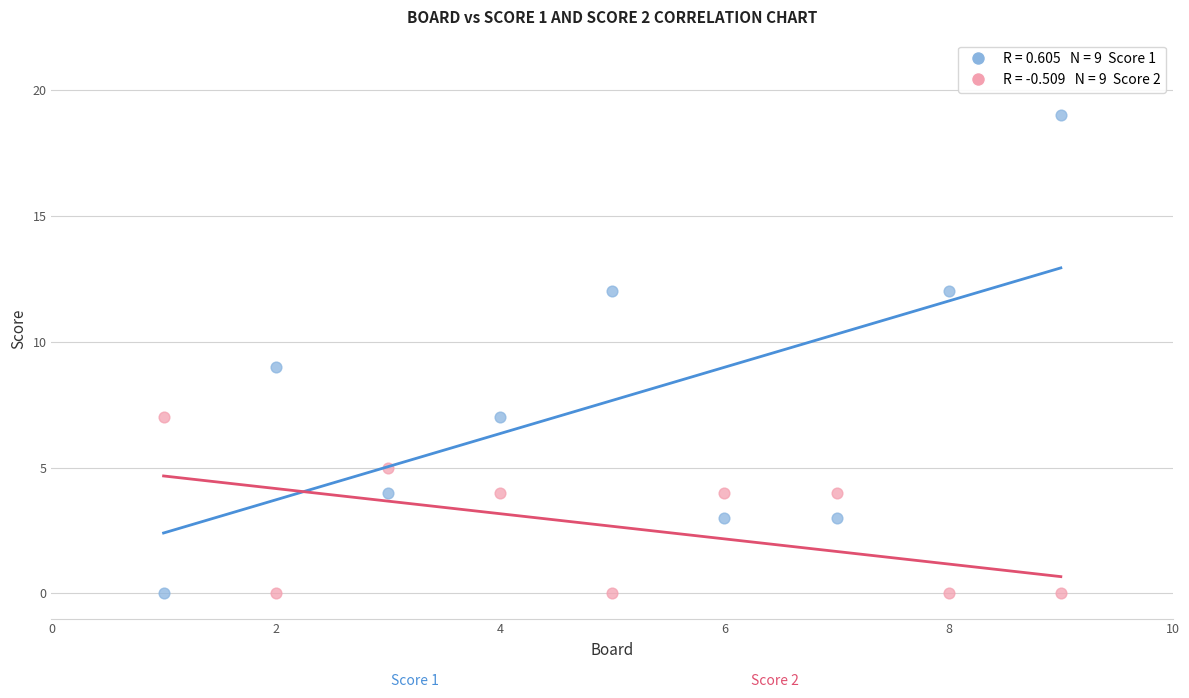

Across all data points, what is the range of Y values (max minus min)?

19